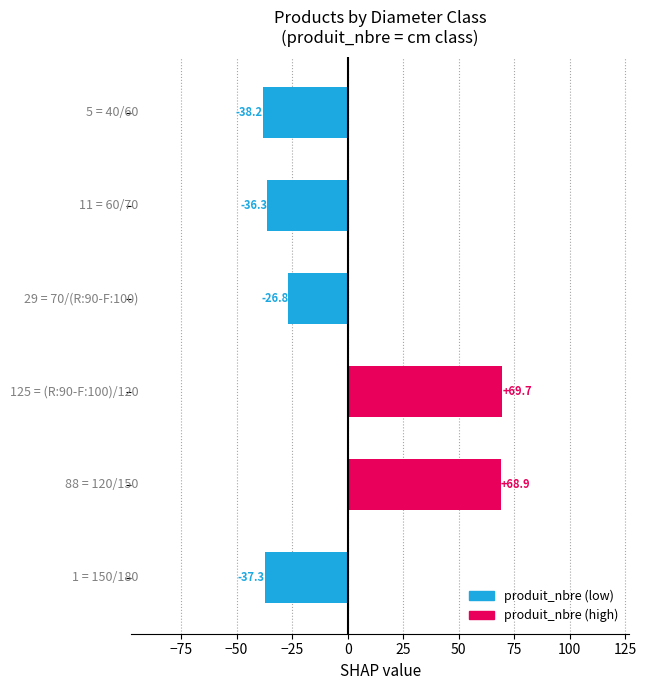

Count the number of categories in the chart.

6